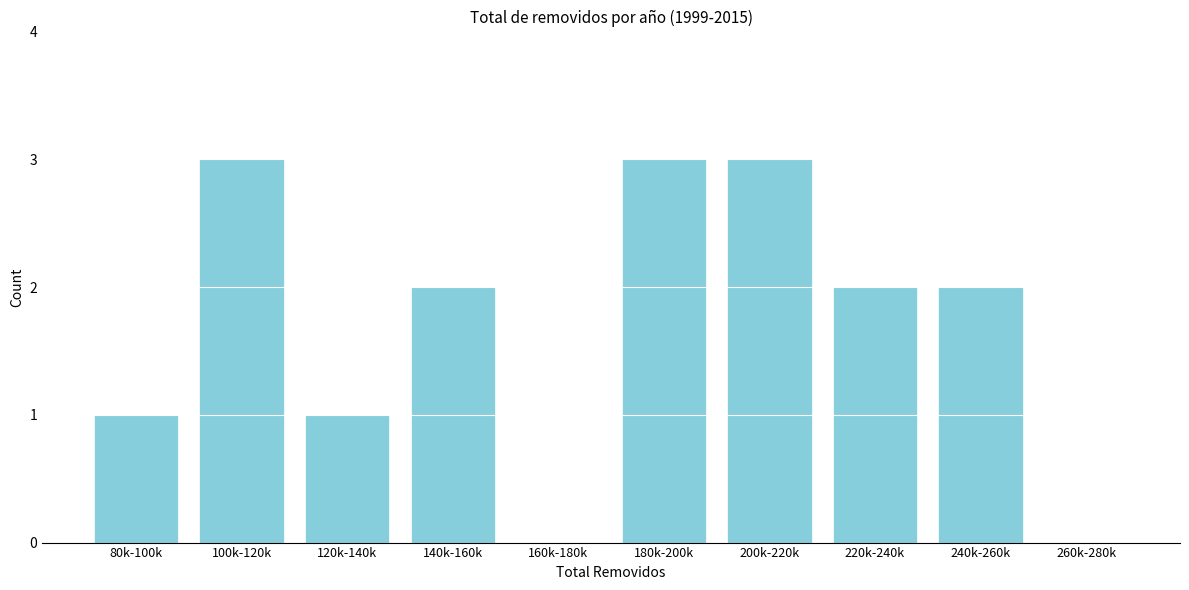

Reading right to left, transcribe all the data shown in this chart.

260k-280k=0	240k-260k=2	220k-240k=2	200k-220k=3	180k-200k=3	160k-180k=0	140k-160k=2	120k-140k=1	100k-120k=3	80k-100k=1